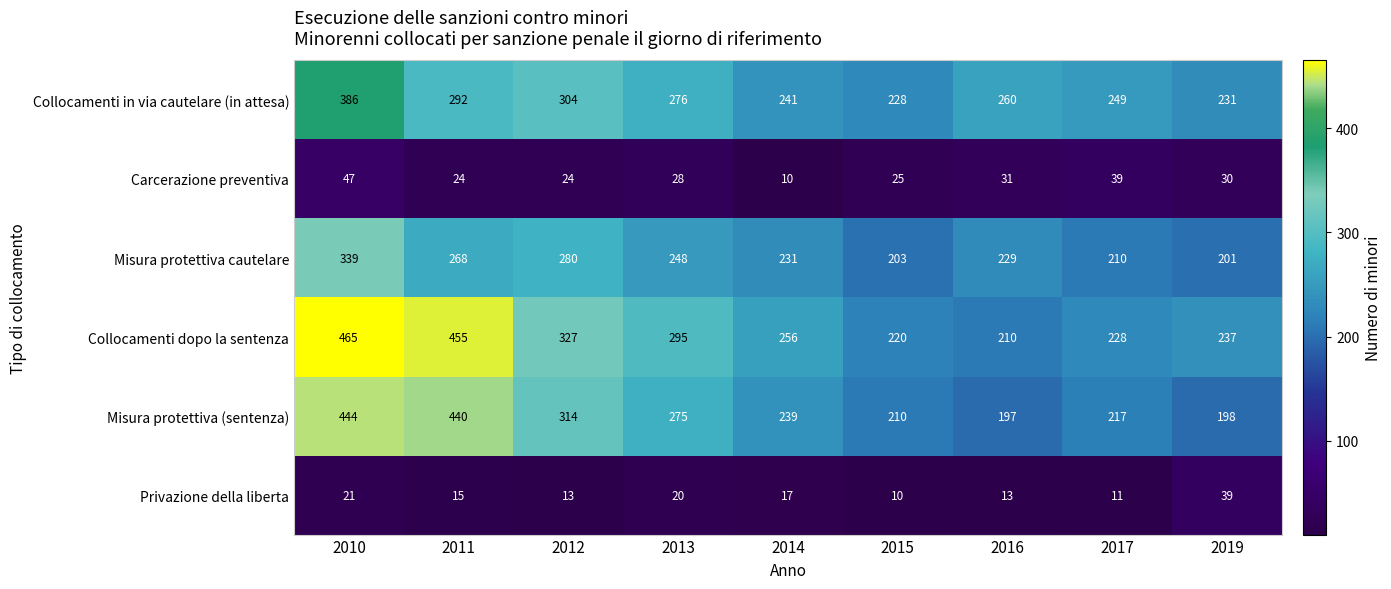

What is the total value across all series at 2015?

896